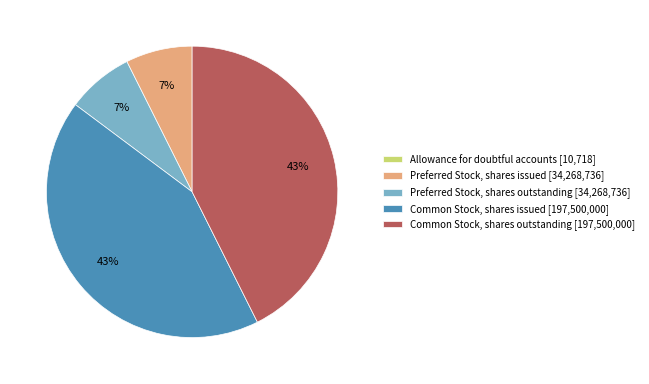

Does any single category account for the majority?

No